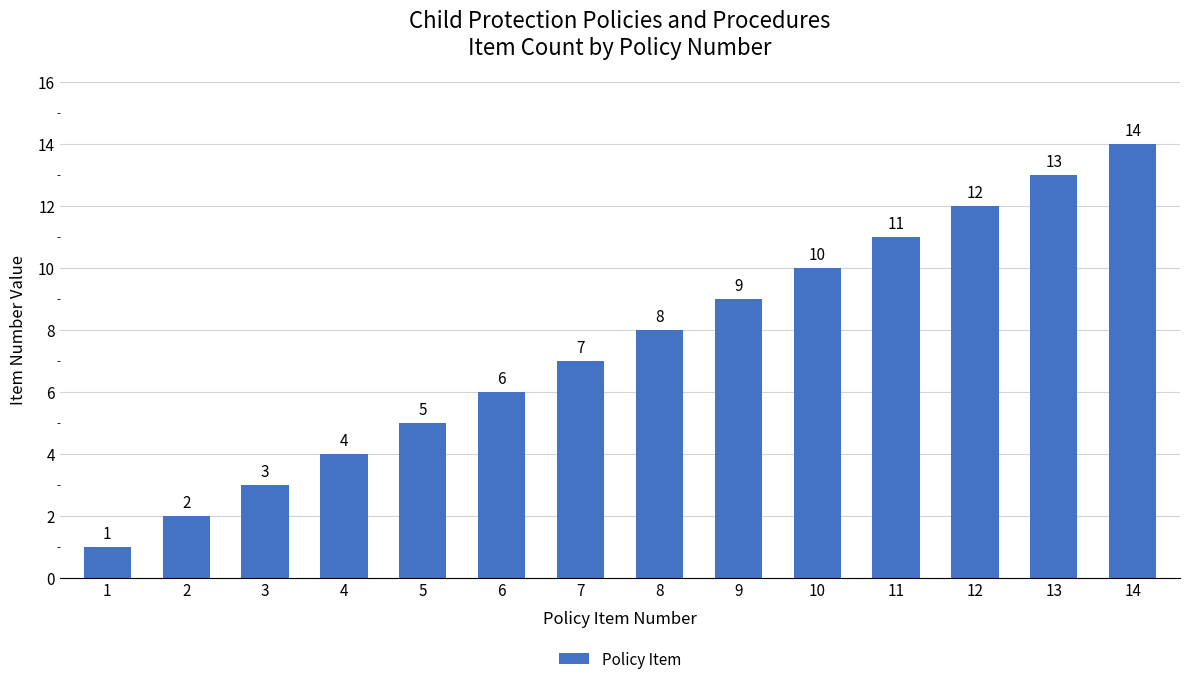

What is the difference between the second highest and second lowest values?

11